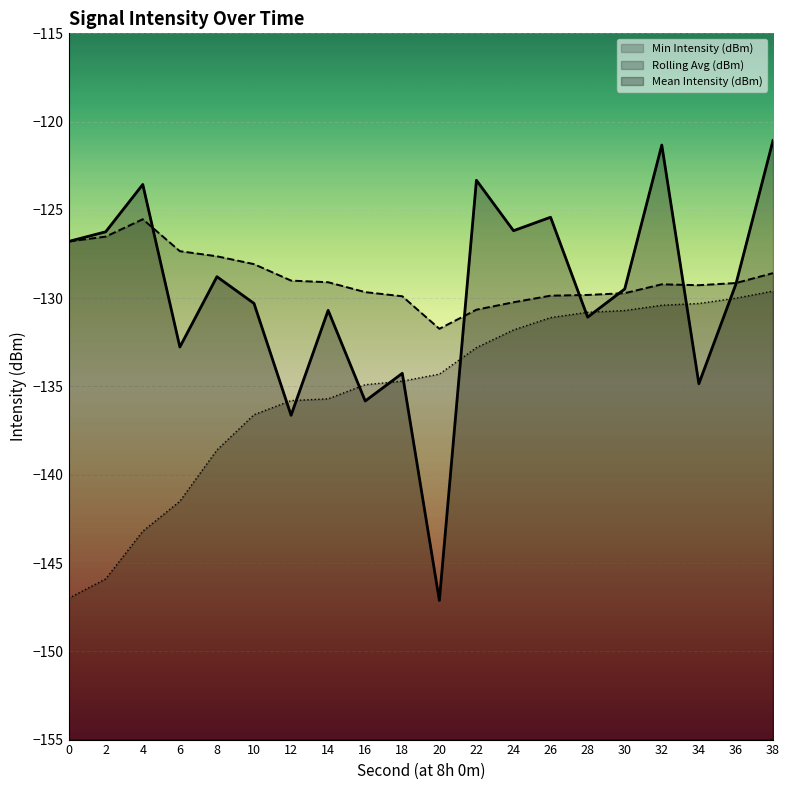

Between 6 and 24, which is larger?

24